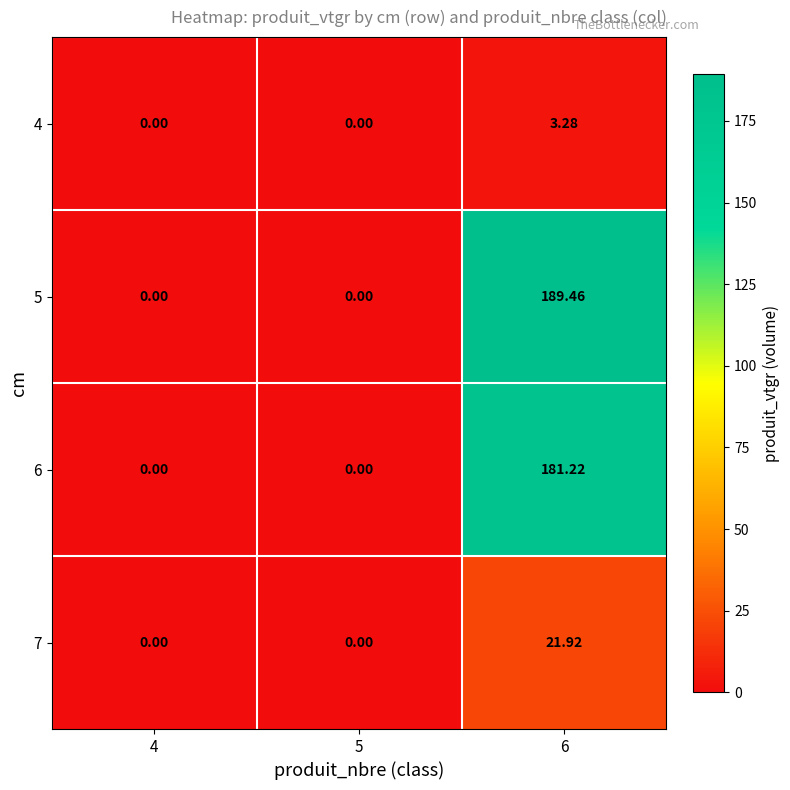

Which series has the largest range (max minus min)?

5